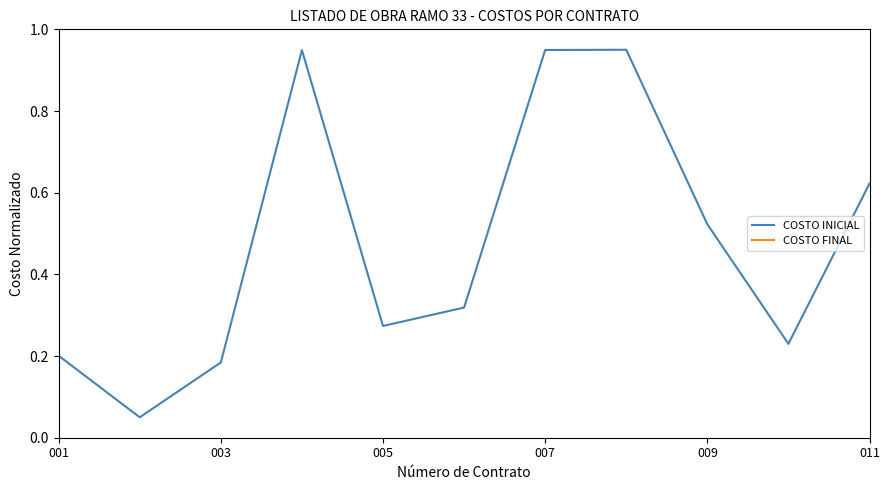

Is it true that COSTO INICIAL equals 0.8 at 009?

False